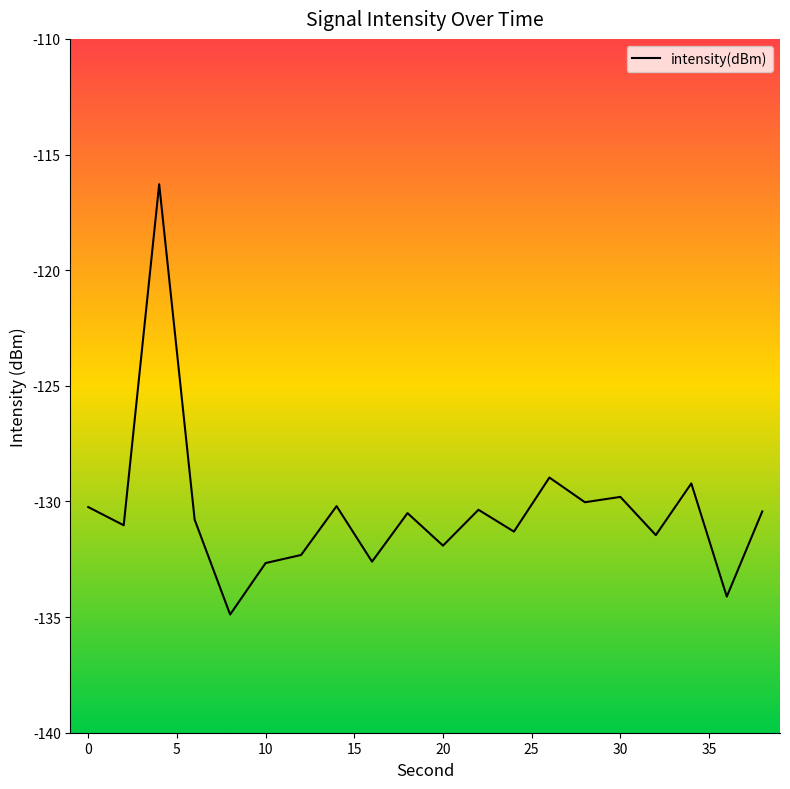

Does the chart display data point markers on the line(s)?

No